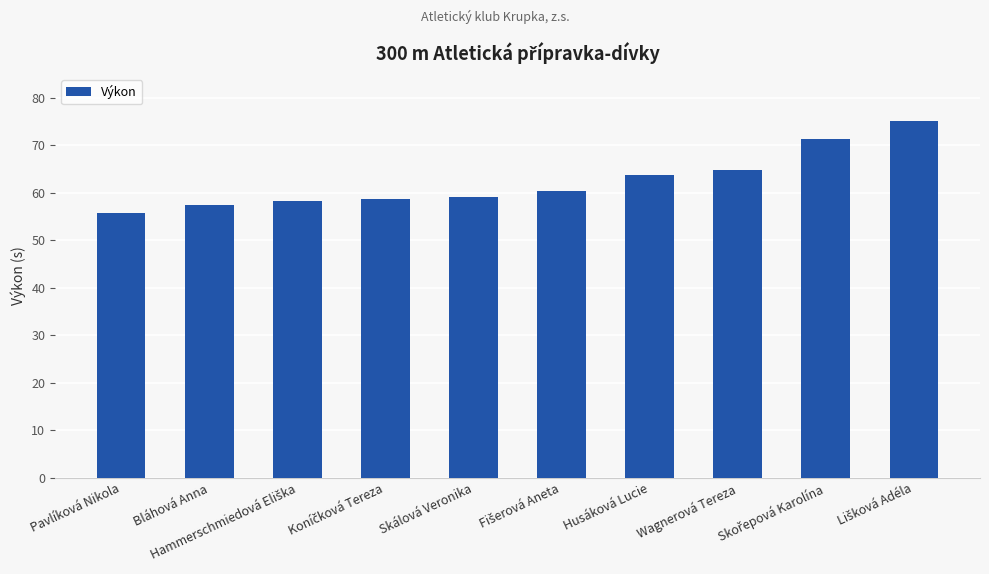

Are the bars horizontal?

No